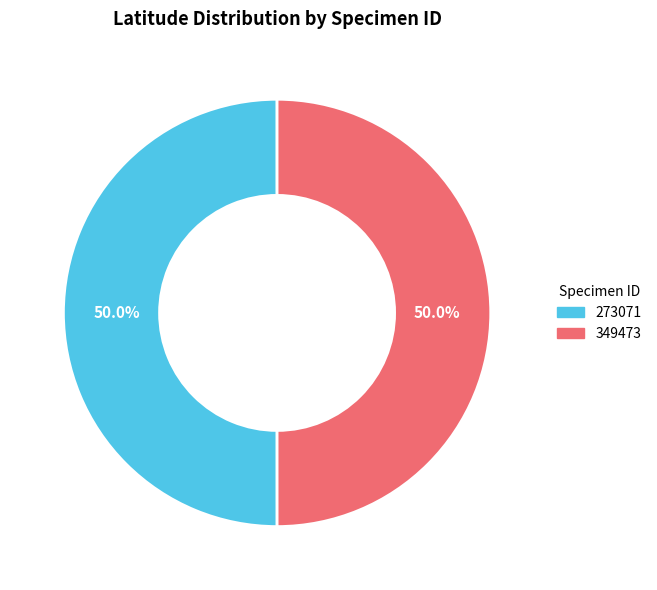

Combined, do 349473 and 273071 account for over 50%?

Yes